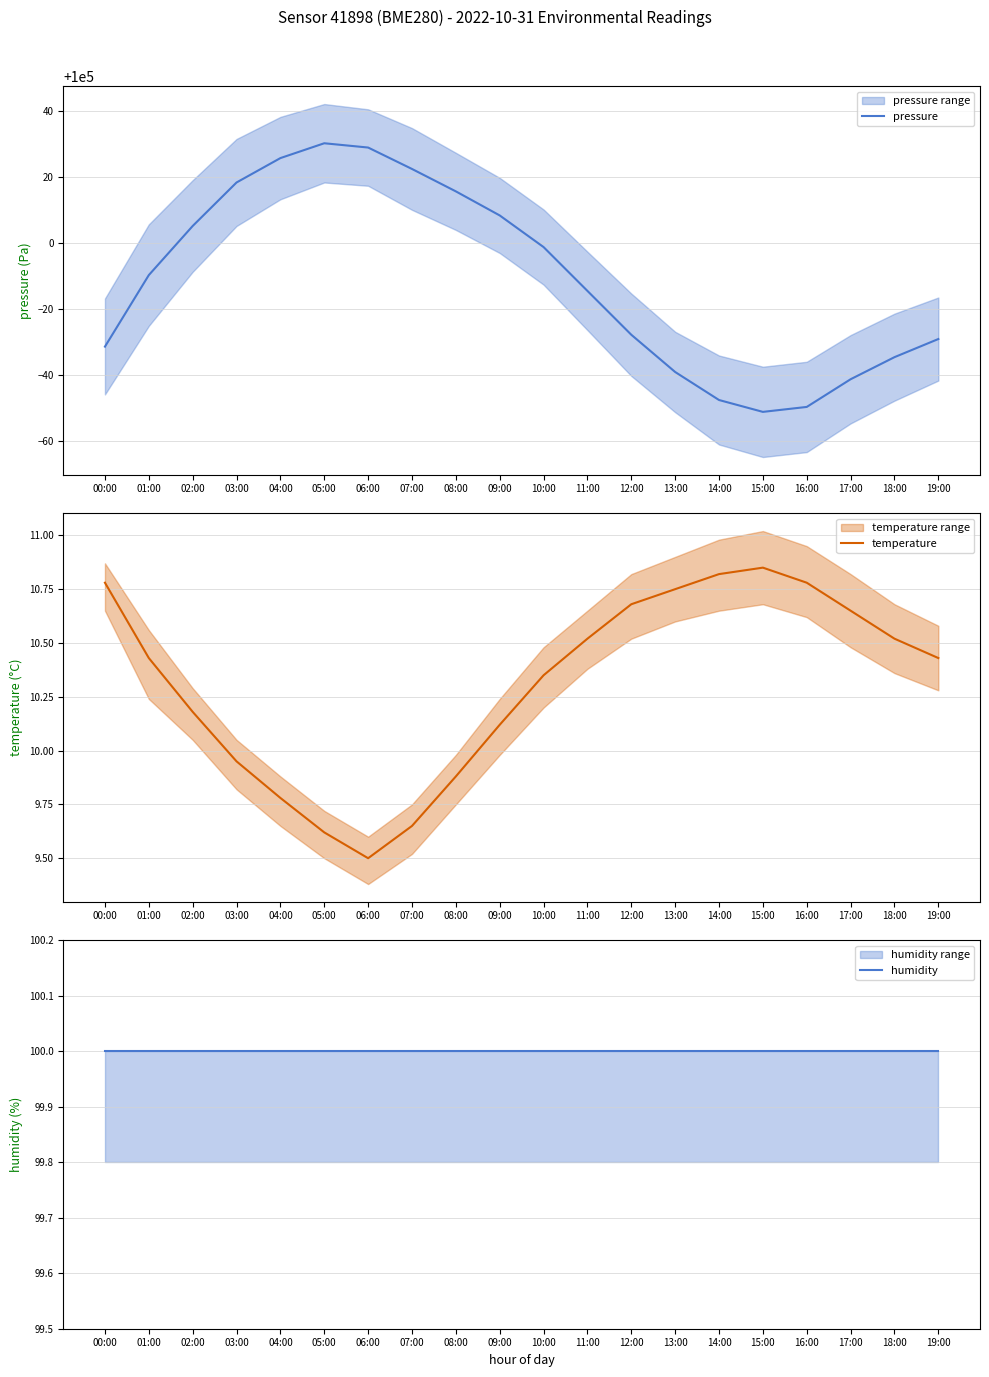

How many values in the pressure series exceed 99990?

10